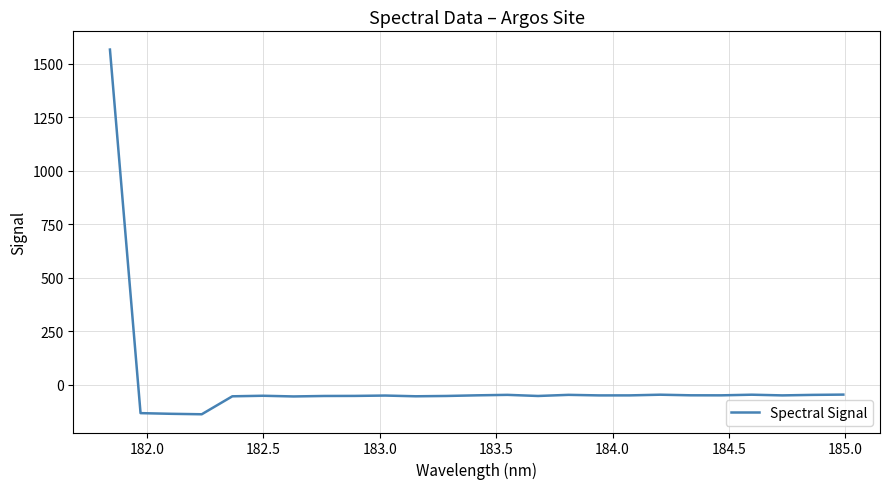

What is the average value?

5.3